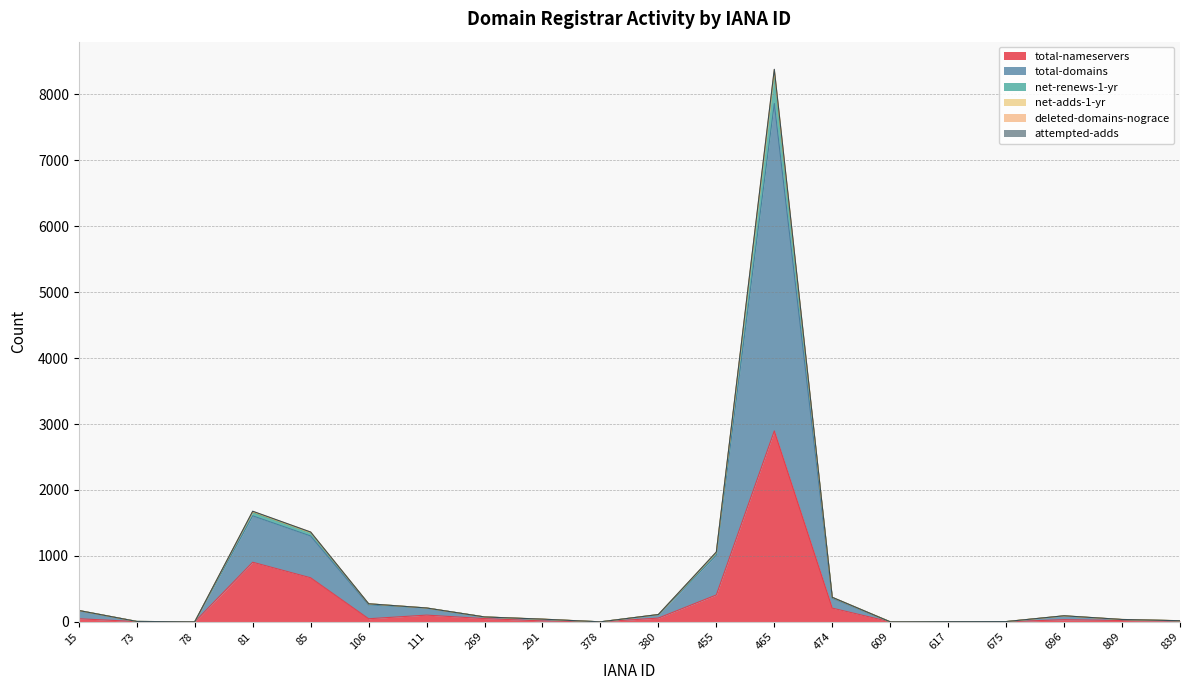

What is the highest value of the total-nameservers series?

2896